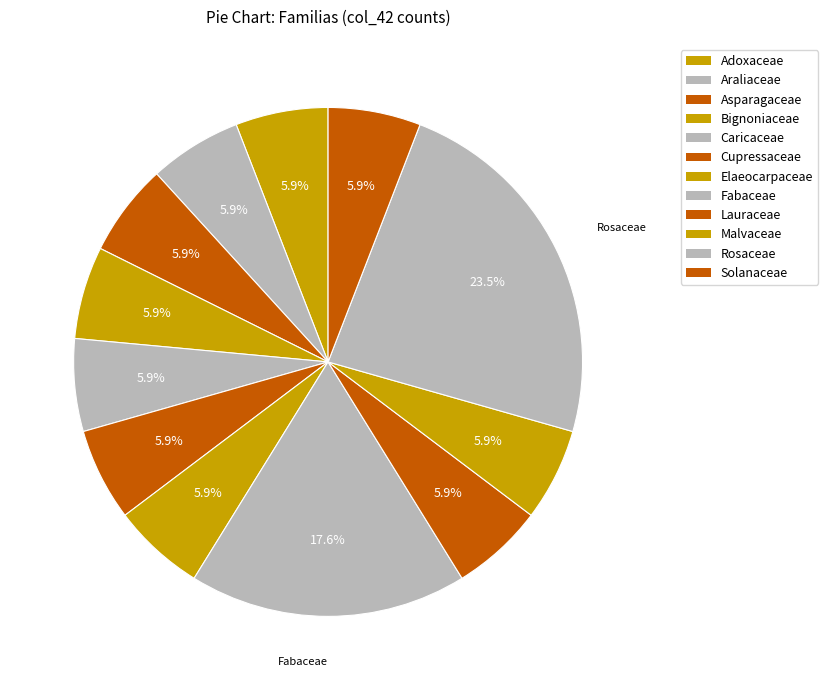

Does any single category account for the majority?

No